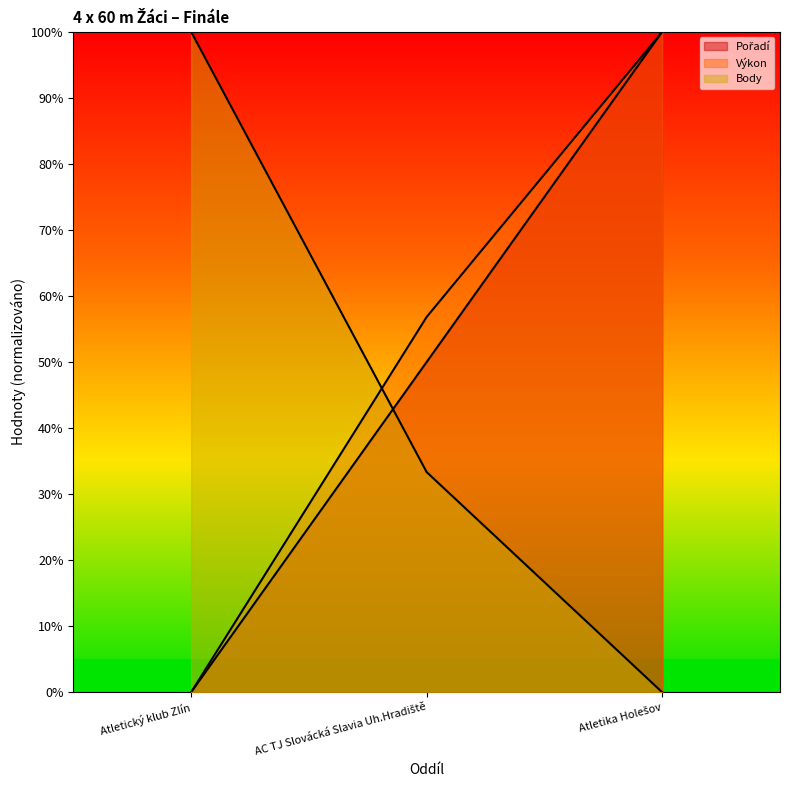

At which category is the sum across all series the highest?

Atletika Holešov